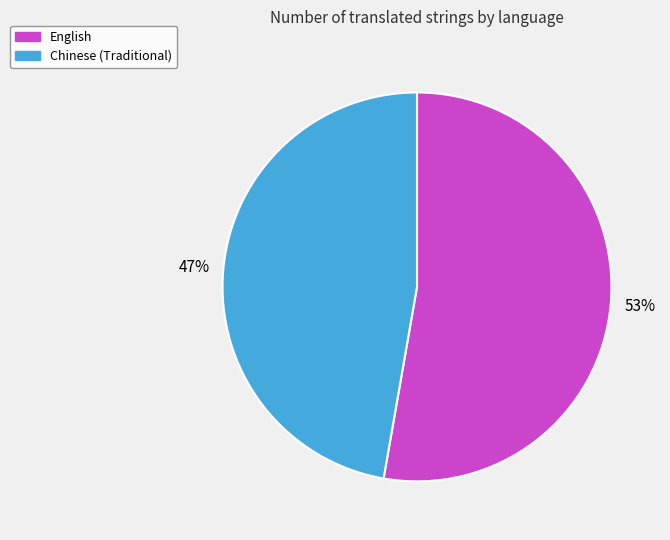

Is it true that Chinese (Traditional) is 34% of the pie?

False